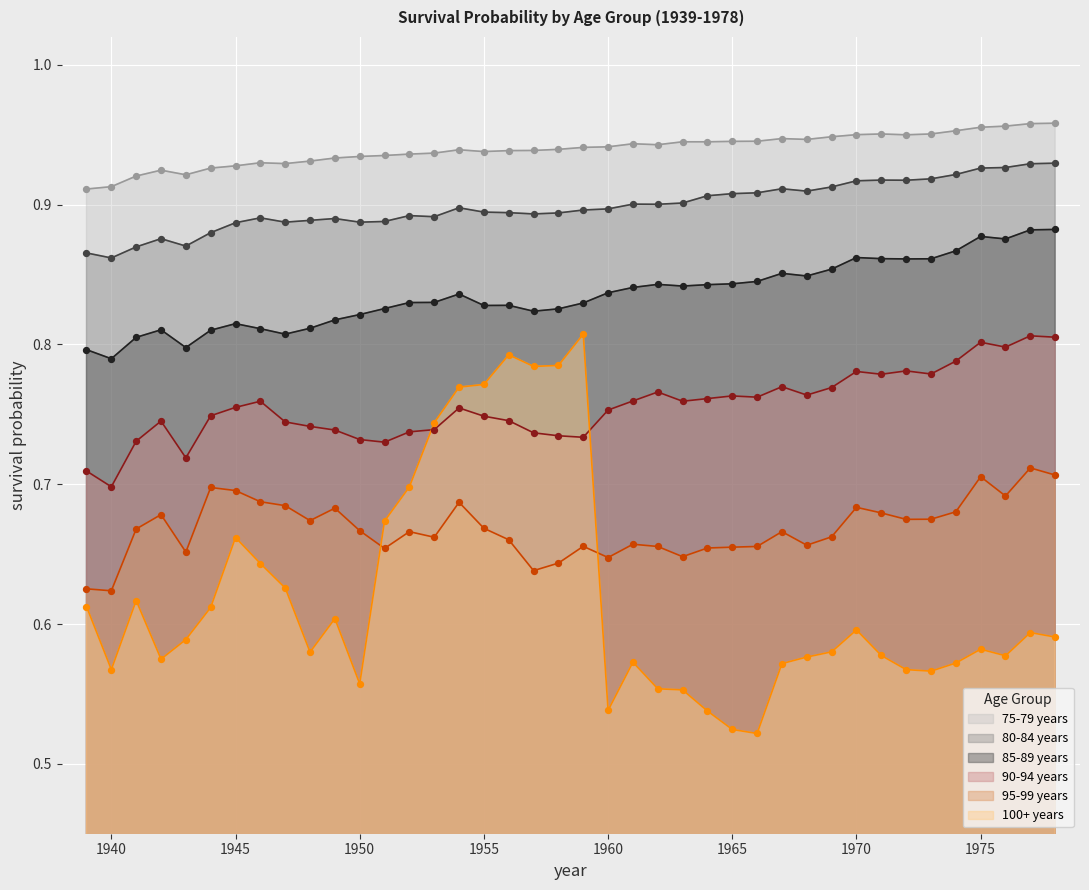

Which series contains the lowest Y value?

100+ years